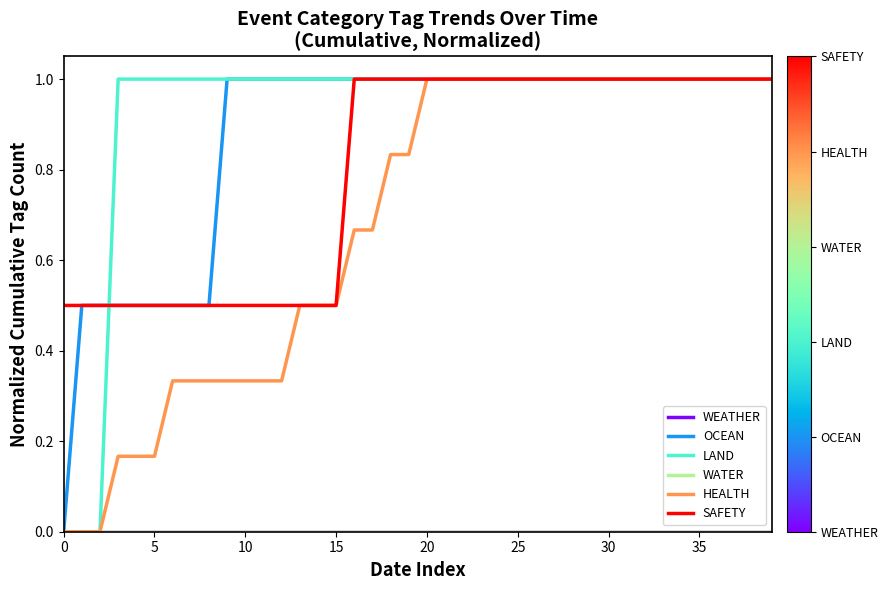

True or false: SAFETY has more than 2 points higher than both neighbors.

False